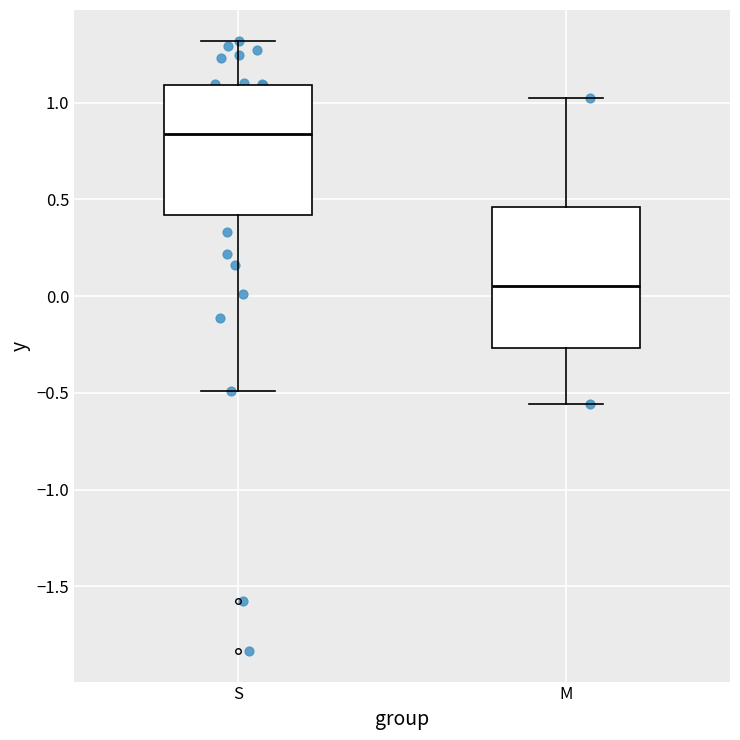

Which box's median line is the highest?

S